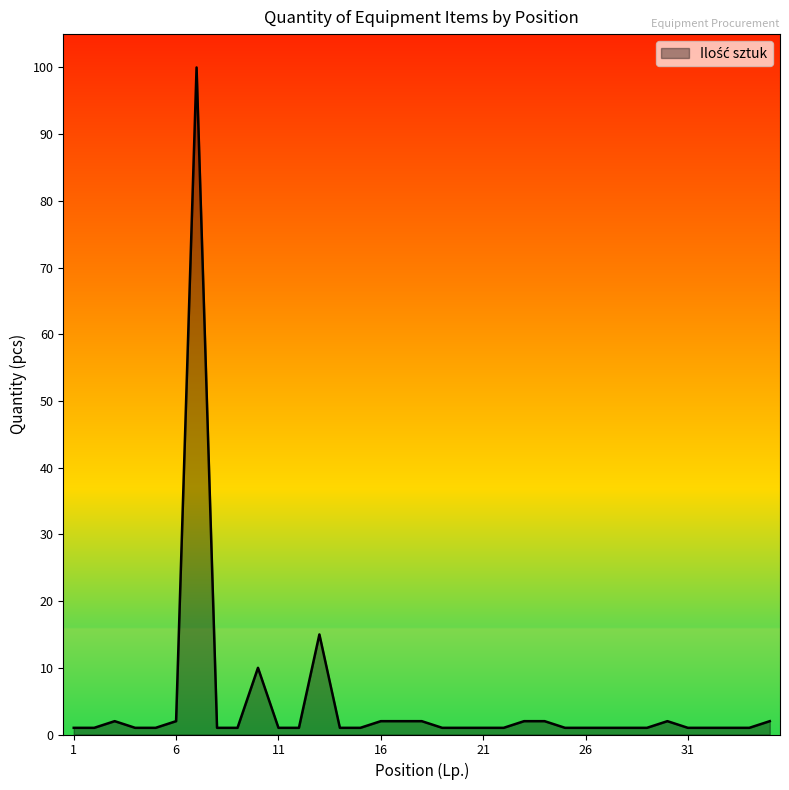

Reading left to right, transcribe all the data shown in this chart.

1	1	2	1	1	2	100	1	1	10	1	1	15	1	1	2	2	2	1	1	1	1	2	2	1	1	1	1	1	2	1	1	1	1	2